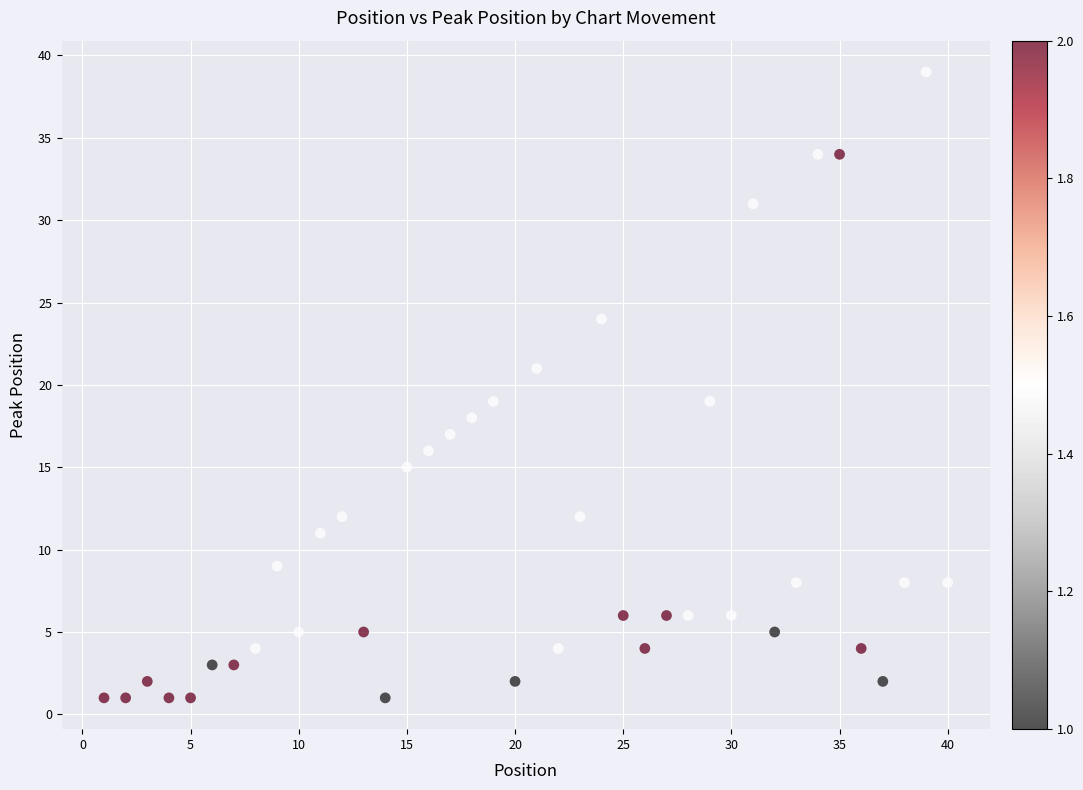

What is the range of X values (max minus min)?

39